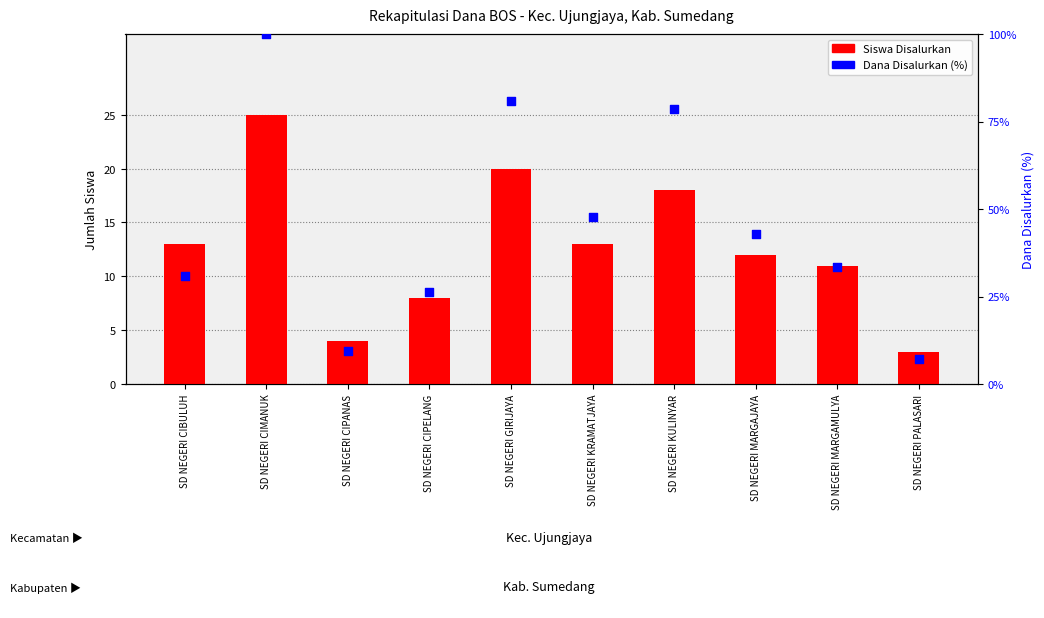

Is the value of Dana Disalurkan (%) at SD NEGERI GIRIJAYA greater than the value of Siswa Disalurkan at SD NEGERI CIBULUH?

Yes